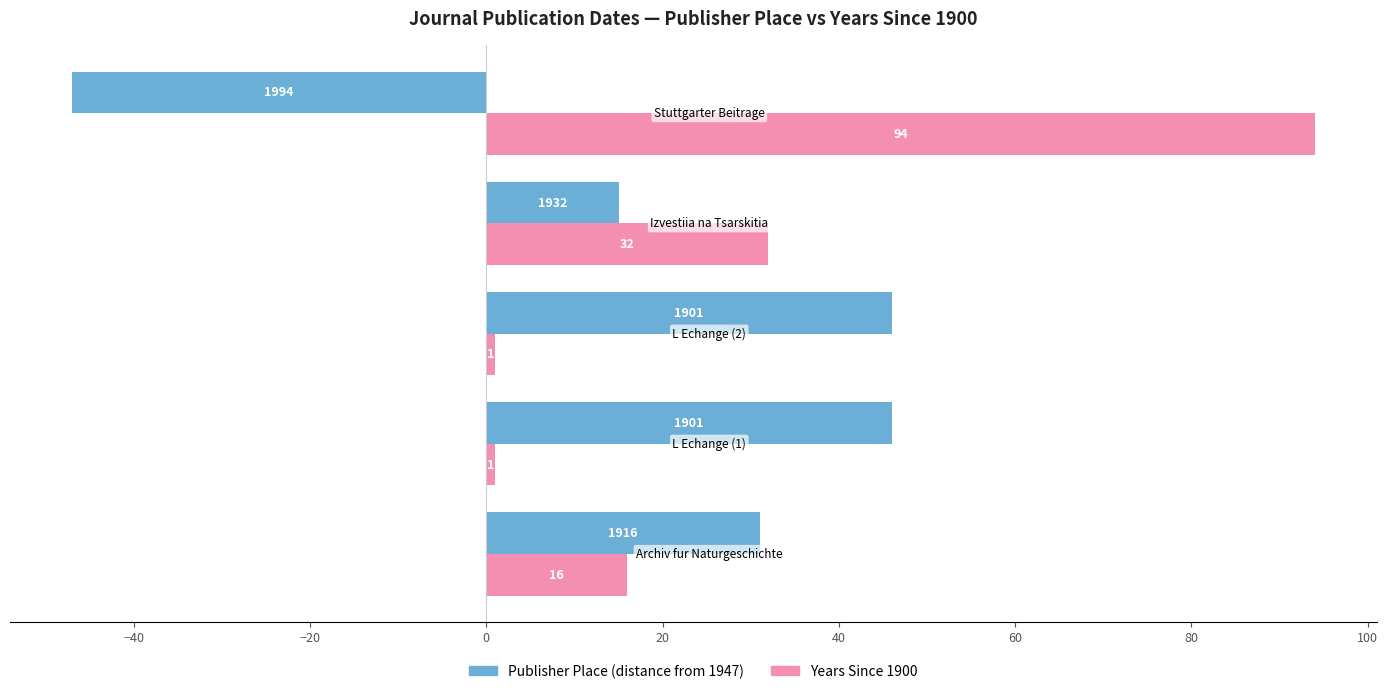

What is the maximum value shown in the chart?

94